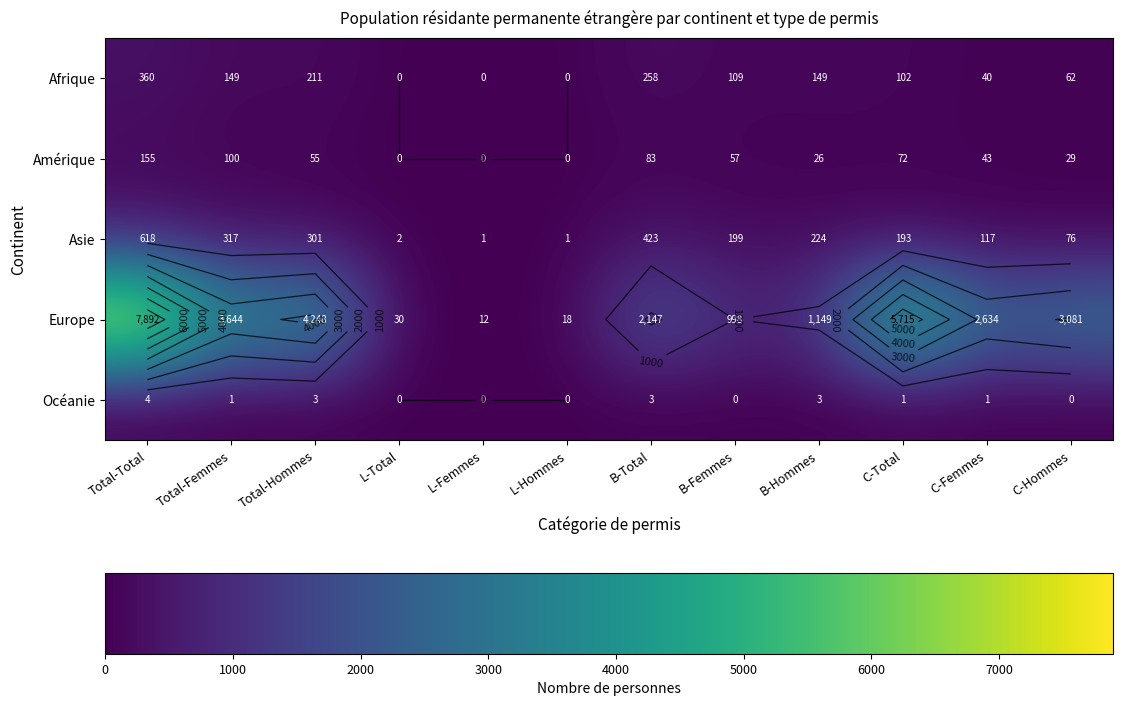

The Europe series shows 3644 at Total-Femmes. True or false?

True